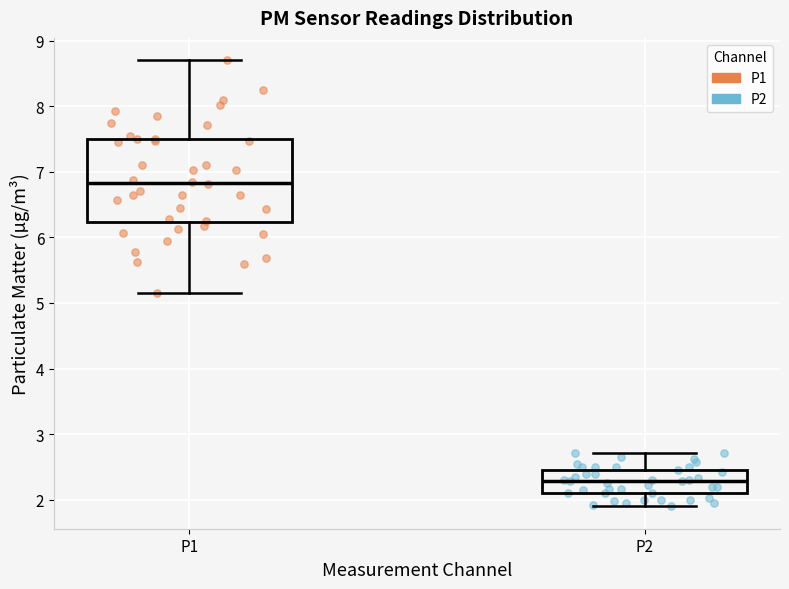

Which box's median line is the lowest?

P2